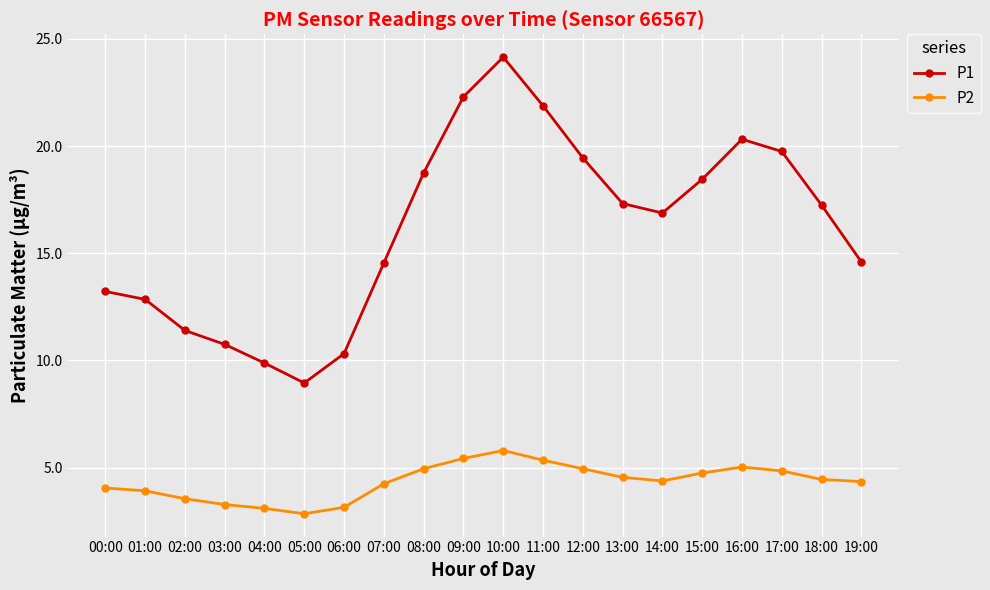

Which category has the highest value across all series?

10:00